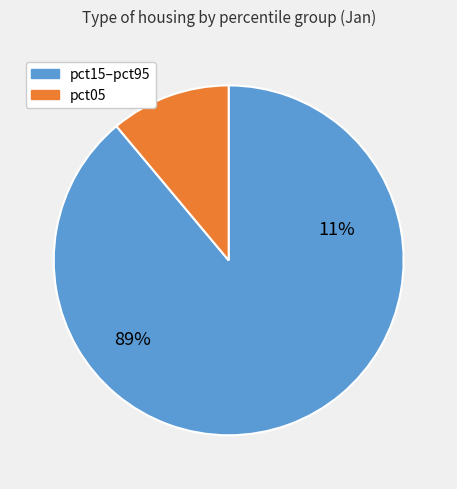

What percentage is the pct05 slice, to the nearest percent?

11%